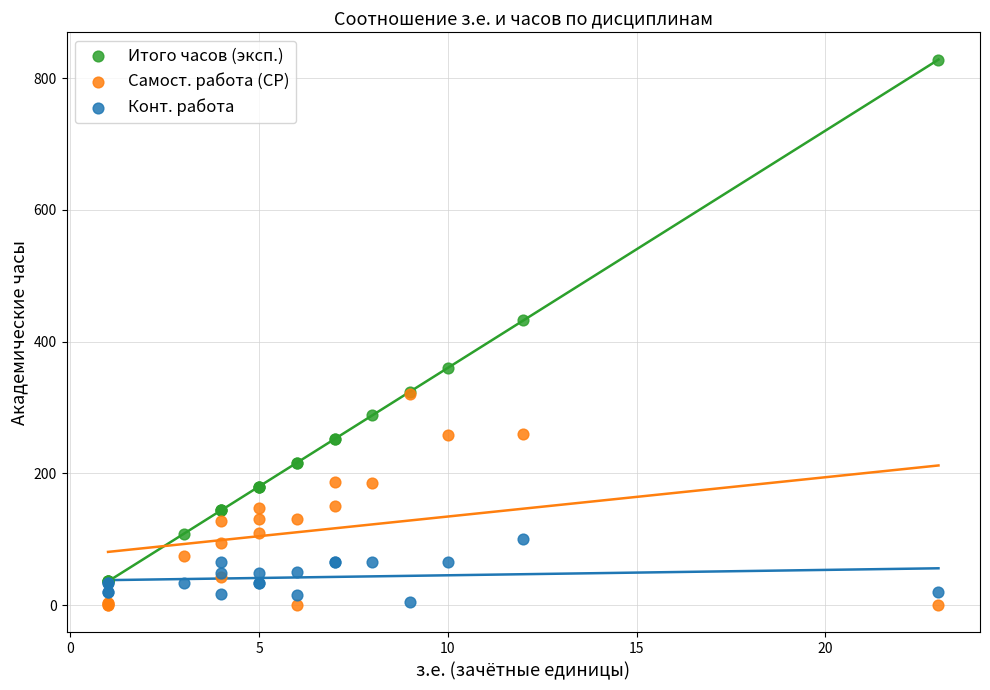

What are all the series names shown in the legend?

Итого часов (эксп.), Самост. работа (СР), Конт. работа